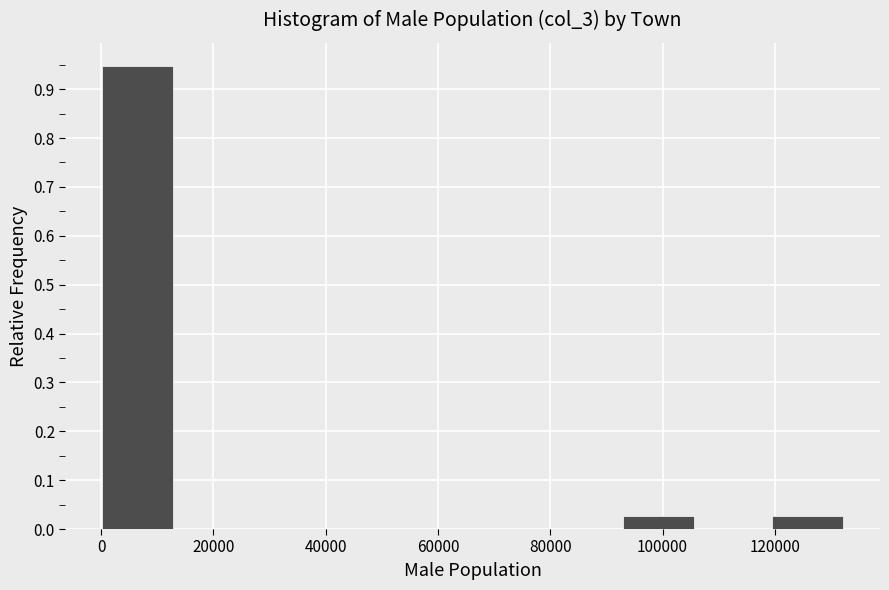

What is the height of the bar covering 94000 to 106000 on the x-axis? Neither the bar edges nor the heights are printed on the chart, so give them approximately, as read against the axes.

0.03